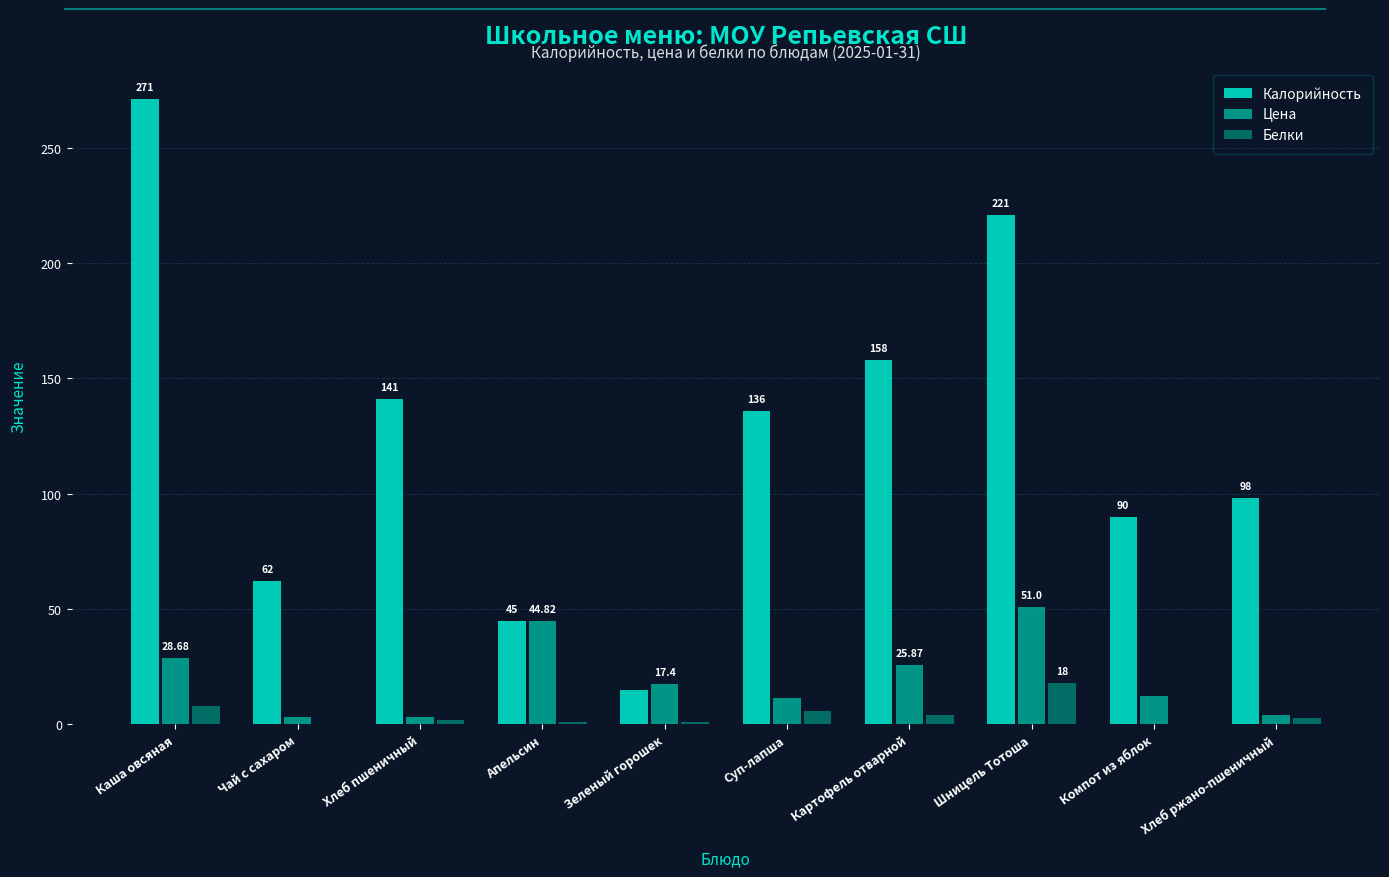

At which label does Белки reach its peak?

Шницель Тотоша